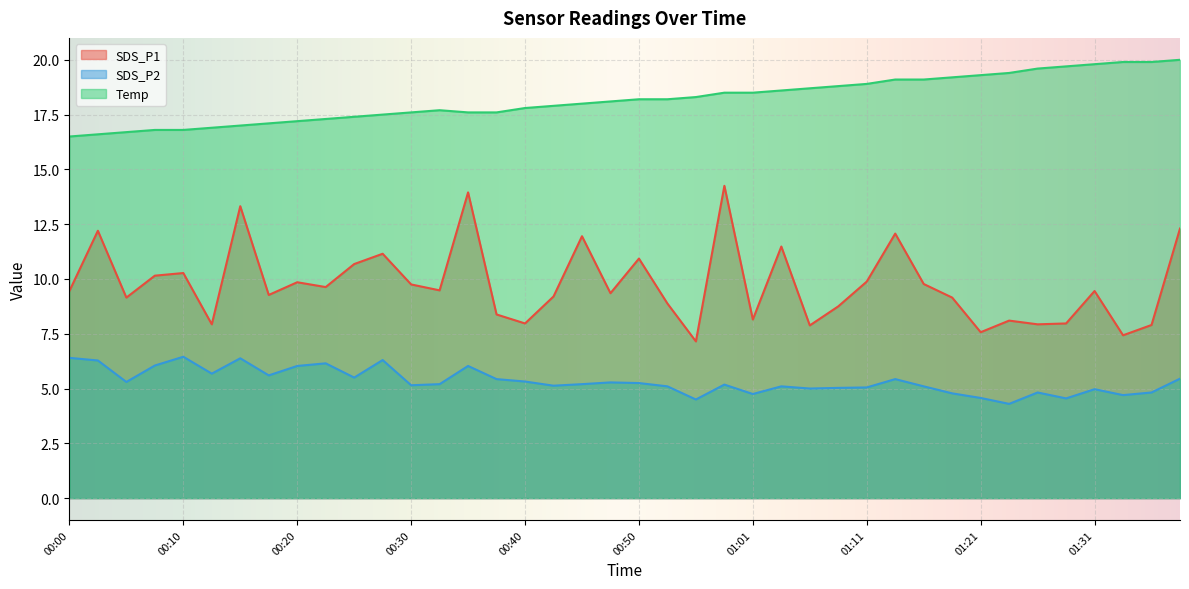

The SDS_P1 series shows 7.2 at 00:56. True or false?

True